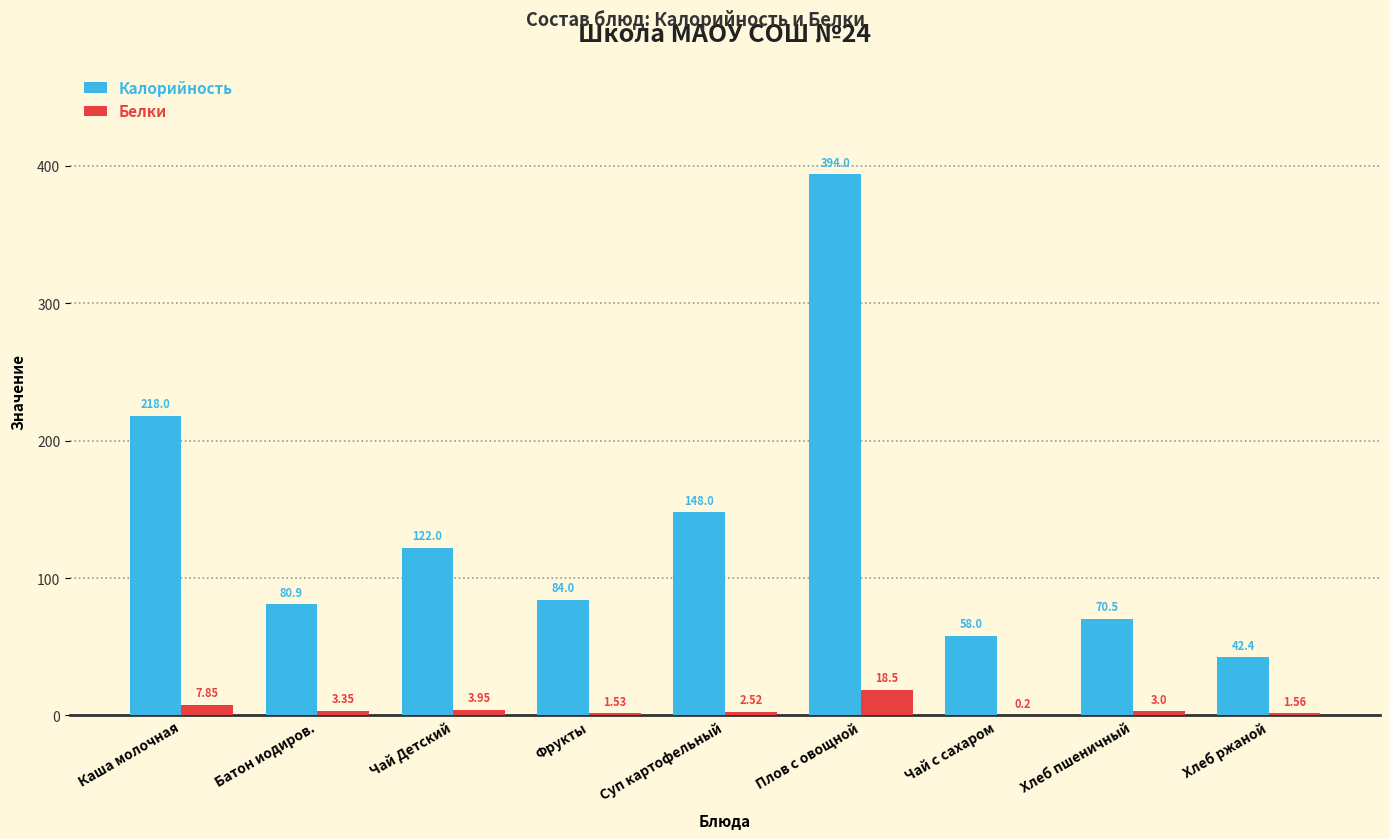

At which category does the chart reach its peak across all series?

Плов с овощной